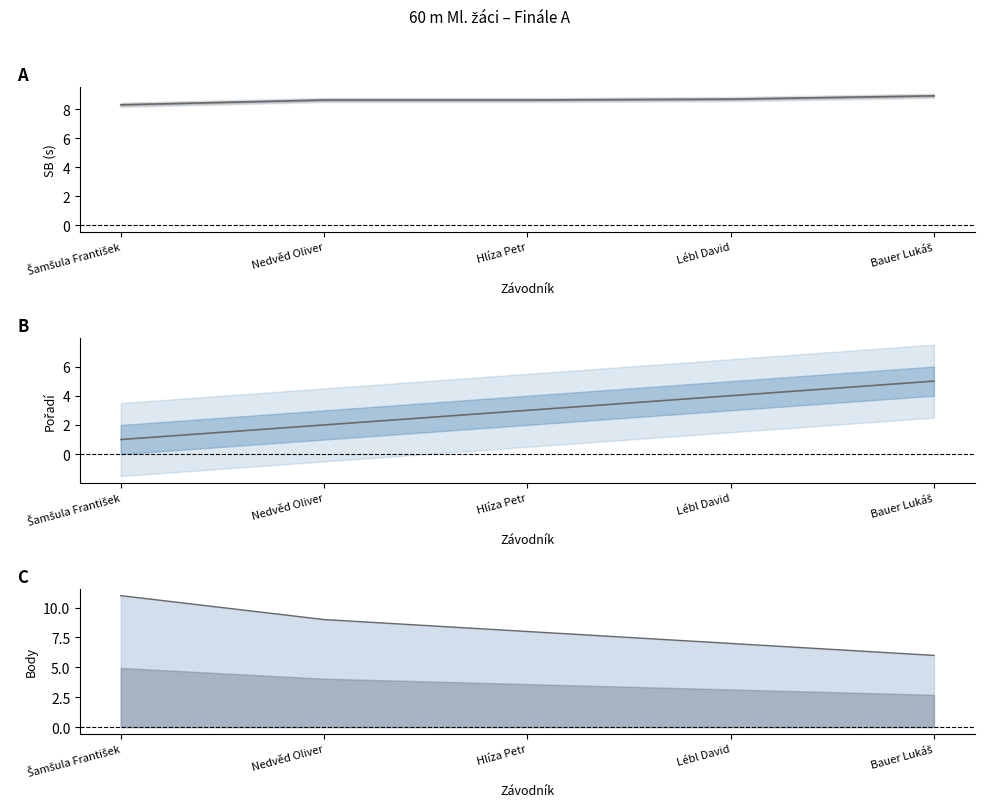

How many Pořadí values are between 2 and 4?

3